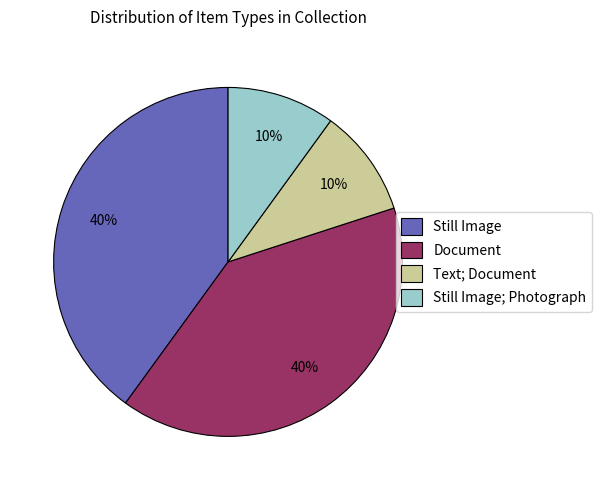

To the nearest percent, what is the combined percentage of Still Image and Document?

80%